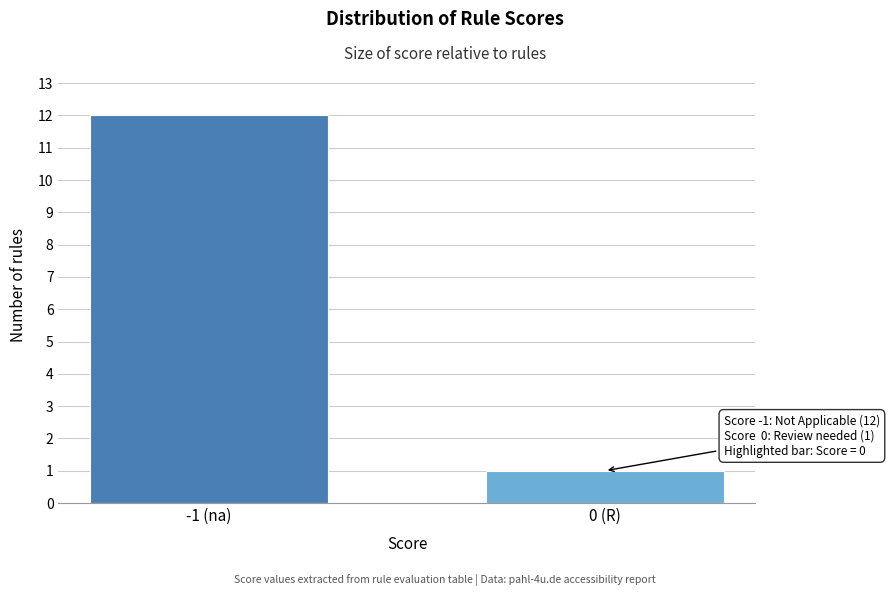

Reading left to right, transcribe all the data shown in this chart.

12	1